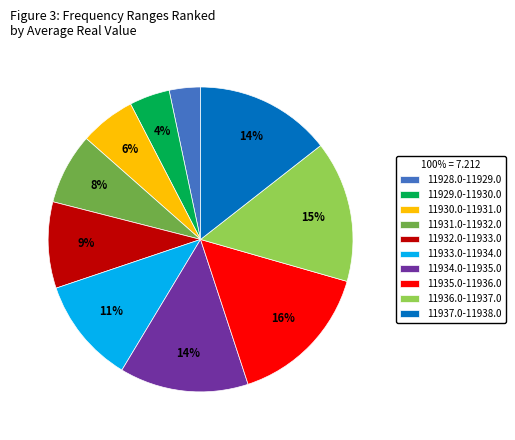

Is it true that 11936.0-11937.0 is 15% of the pie?

True